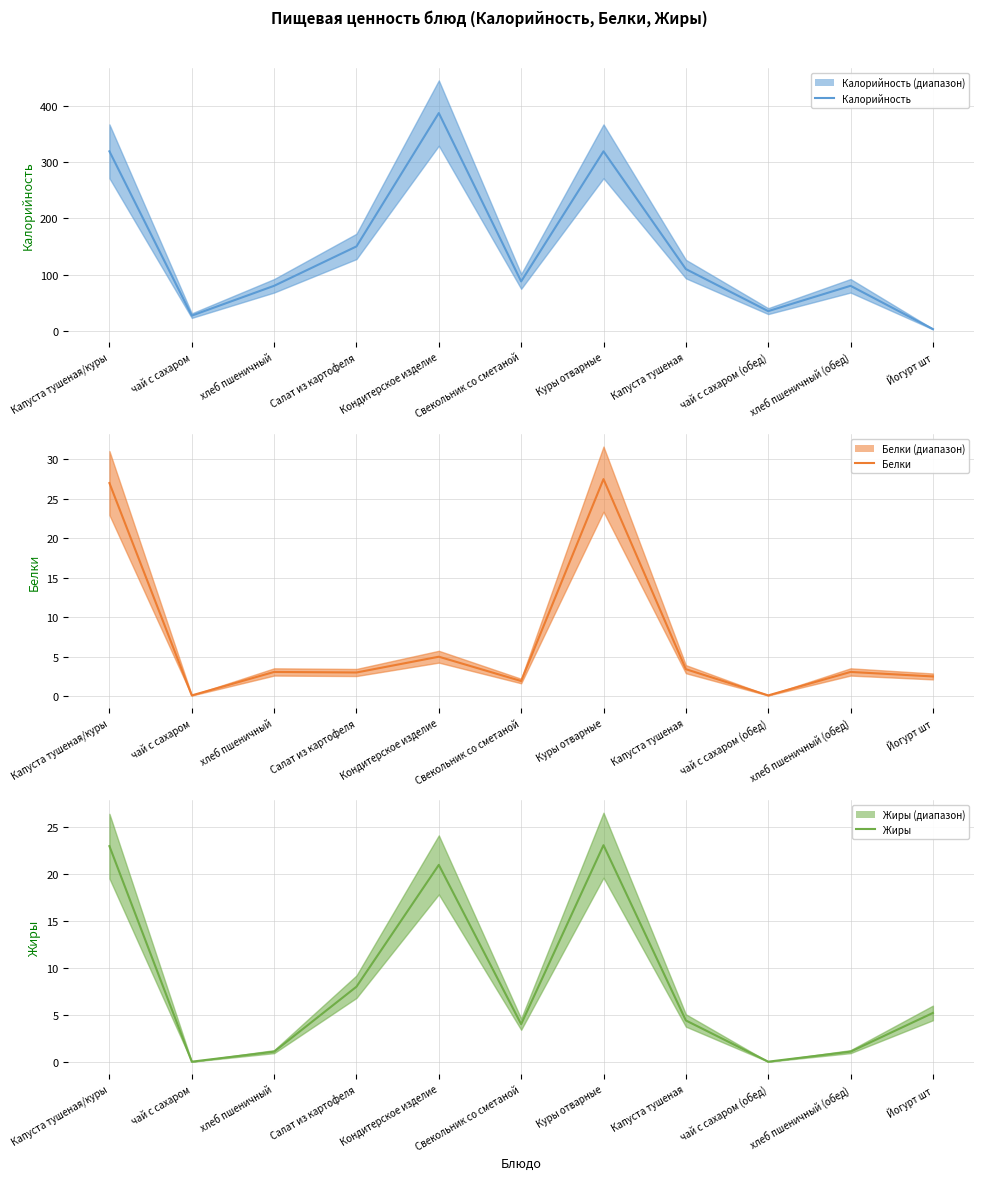

After their last crossing, which series has the higher values: Жиры or Калорийность?

Жиры